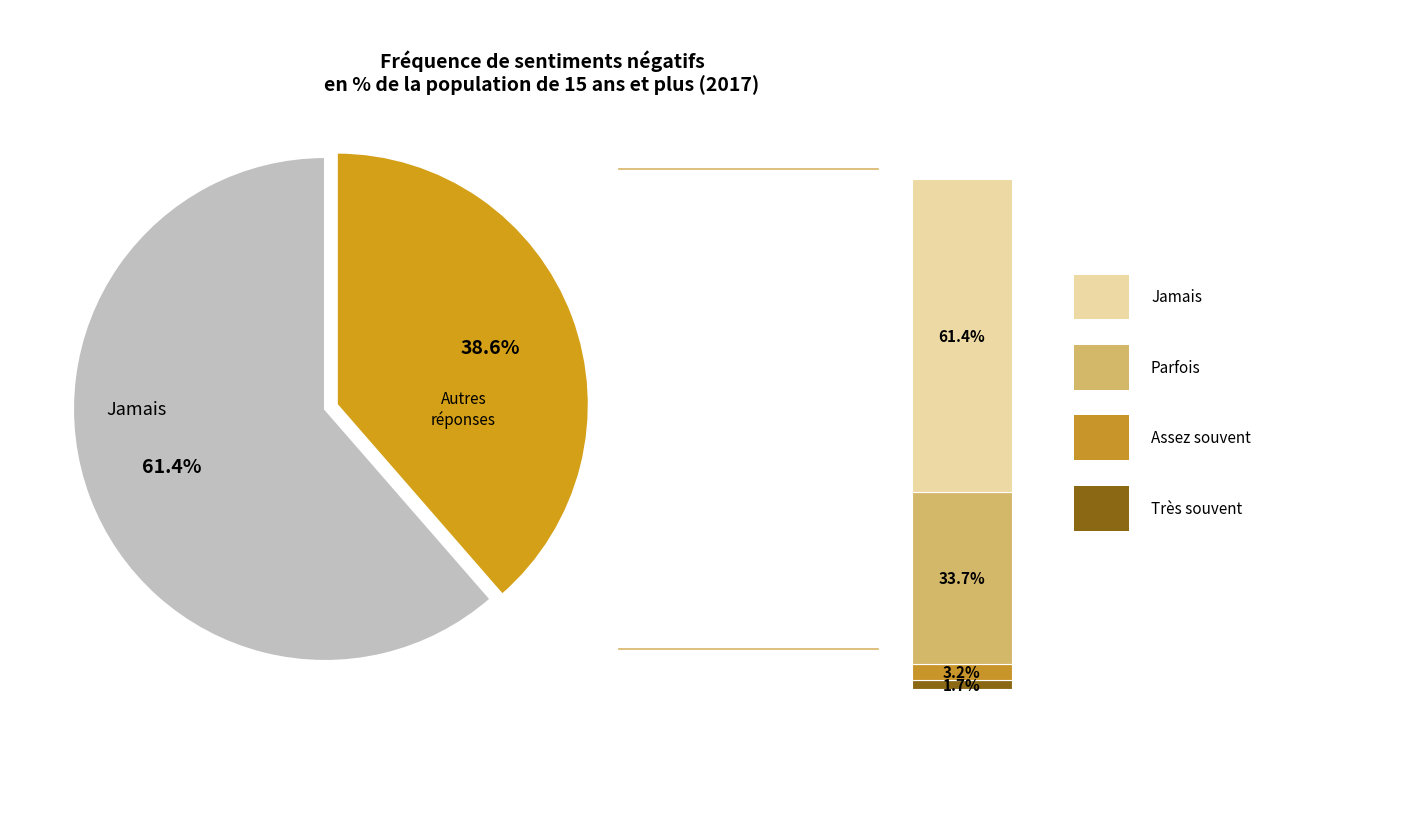

What is the change in value from Très souvent to Assez souvent?

+1.5